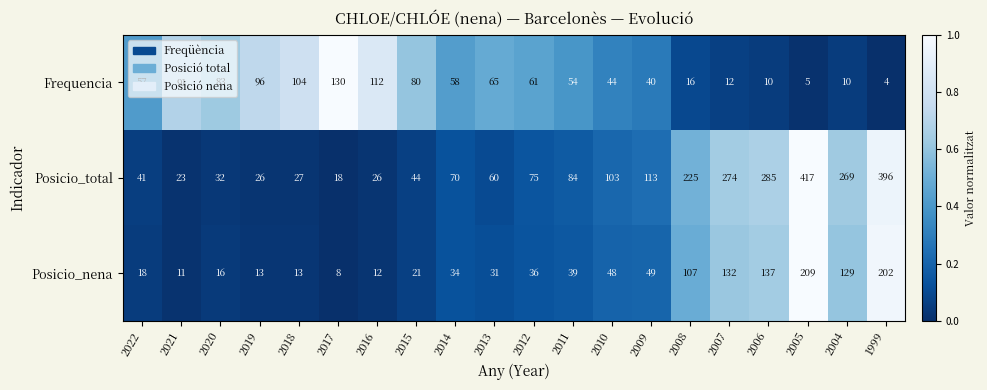

How many distinct data groups are displayed?

3